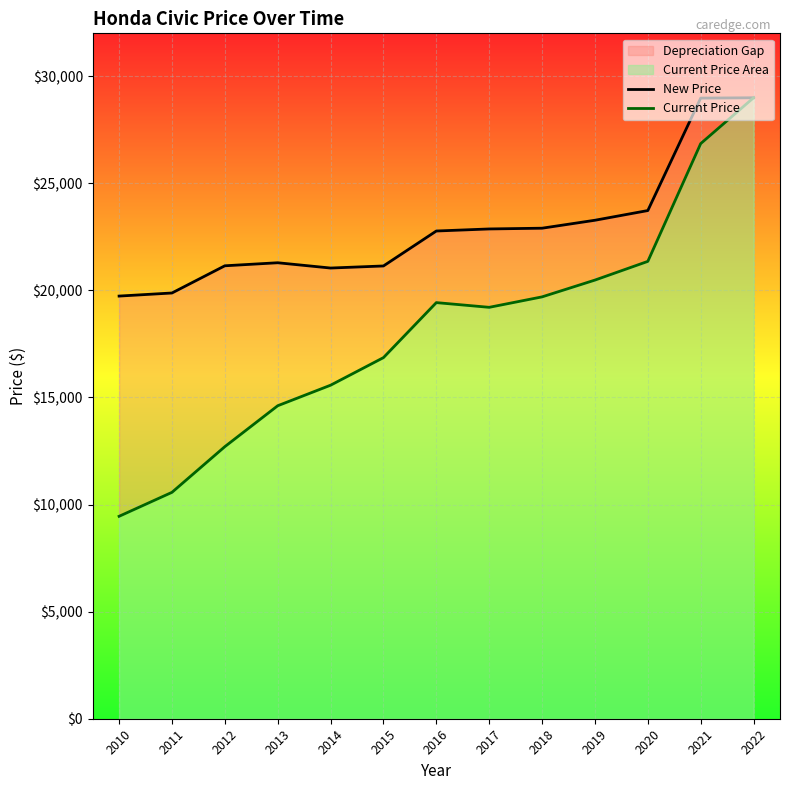

What is the value of the New Price point at the 10th from the left?

23273